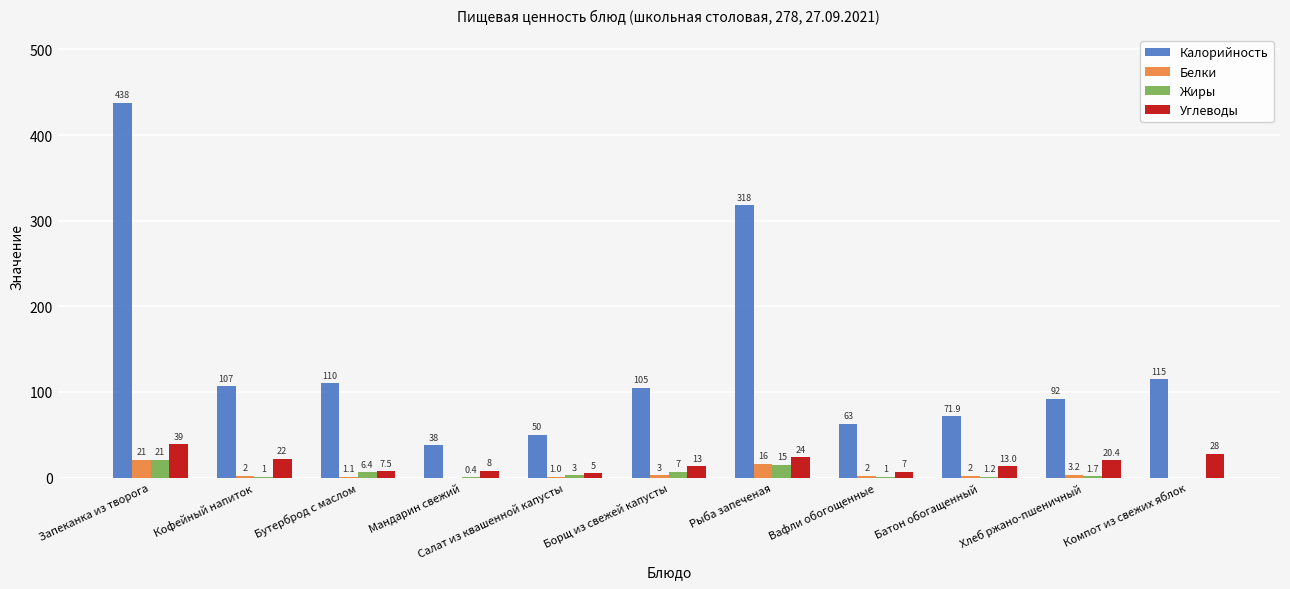

True or false: Углеводы has a value of 7.5 at Бутерброд с маслом.

True